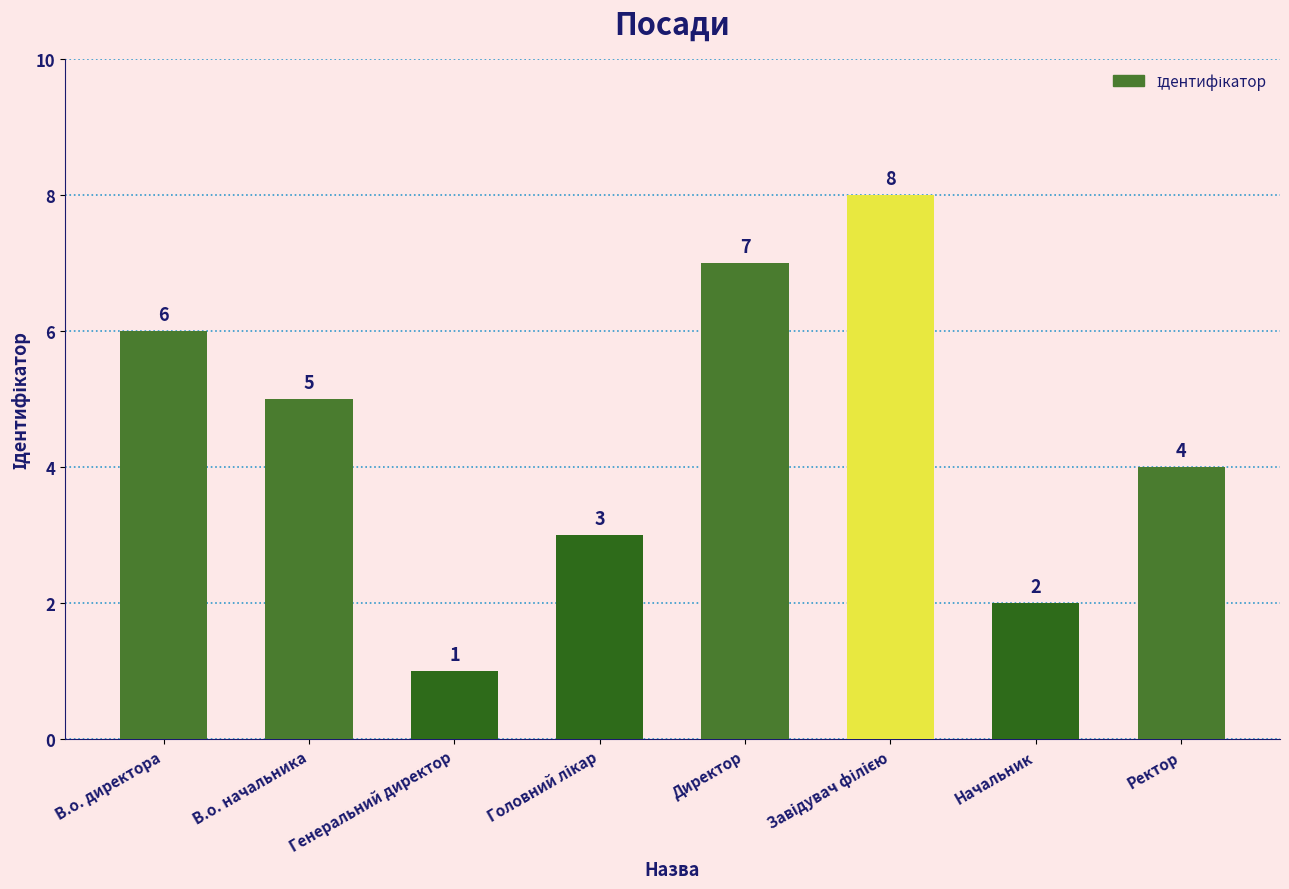

Count the values in the range 3 to 7.

5